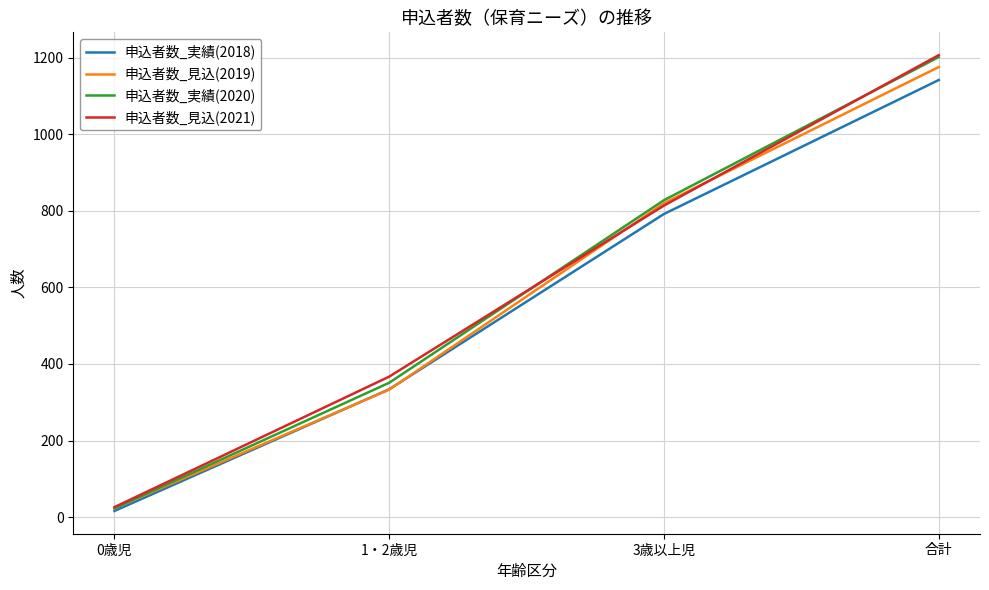

Read the 申込者数_見込(2021) value at 0歳児.

26